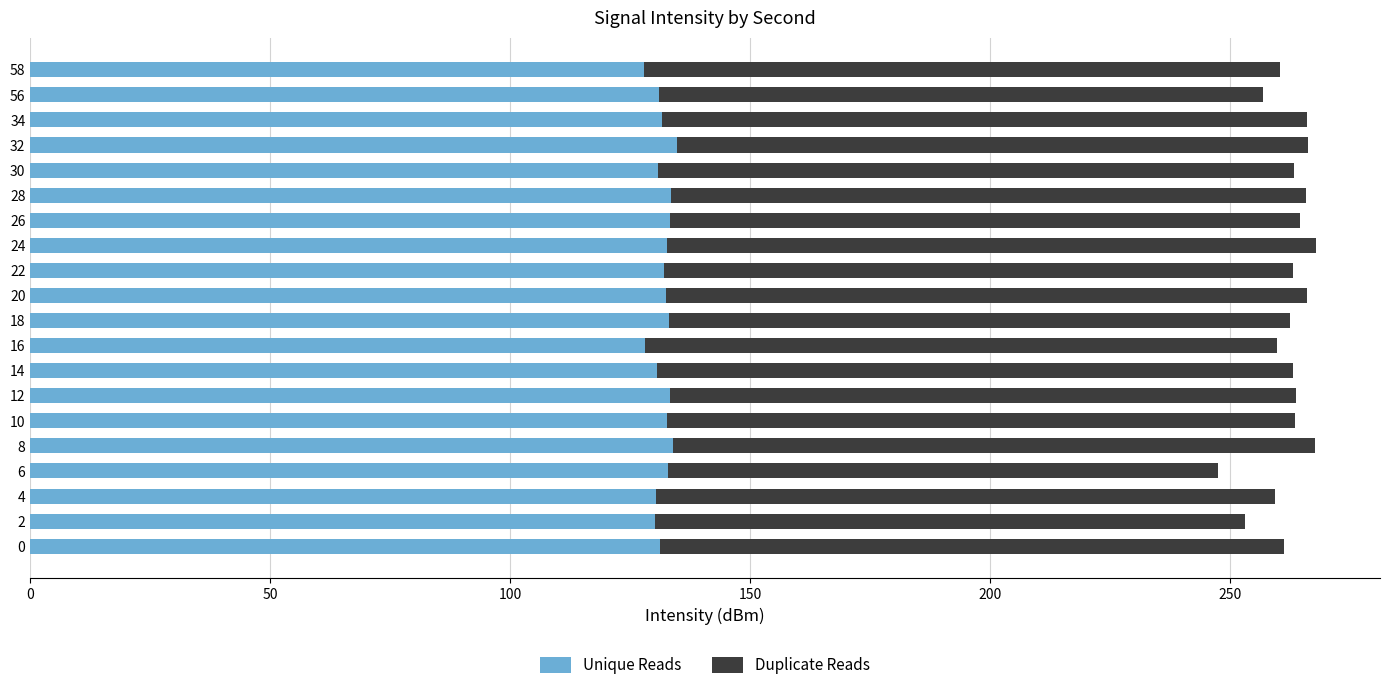

What is the minimum value for Unique Reads?

127.9